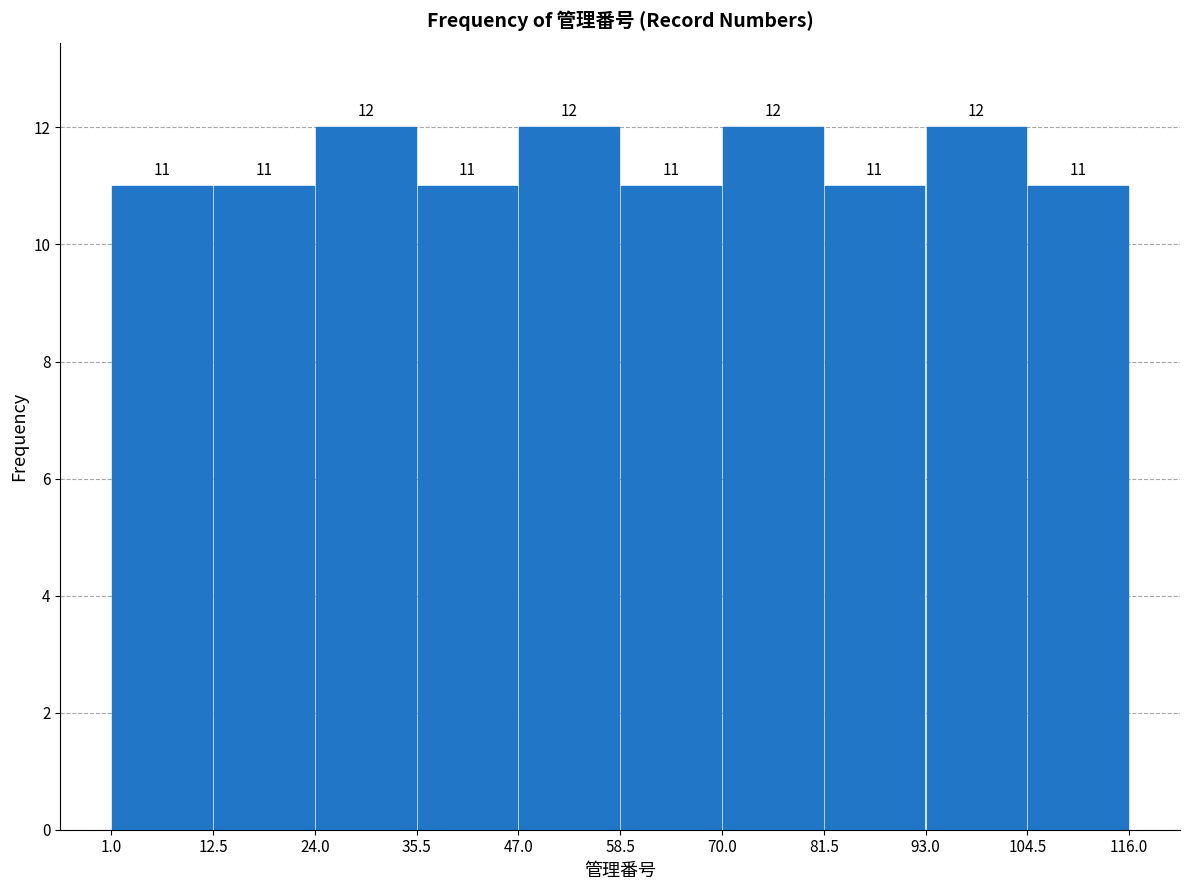

What is the height of the bar covering 104.5 to 116.0 on the x-axis?

11